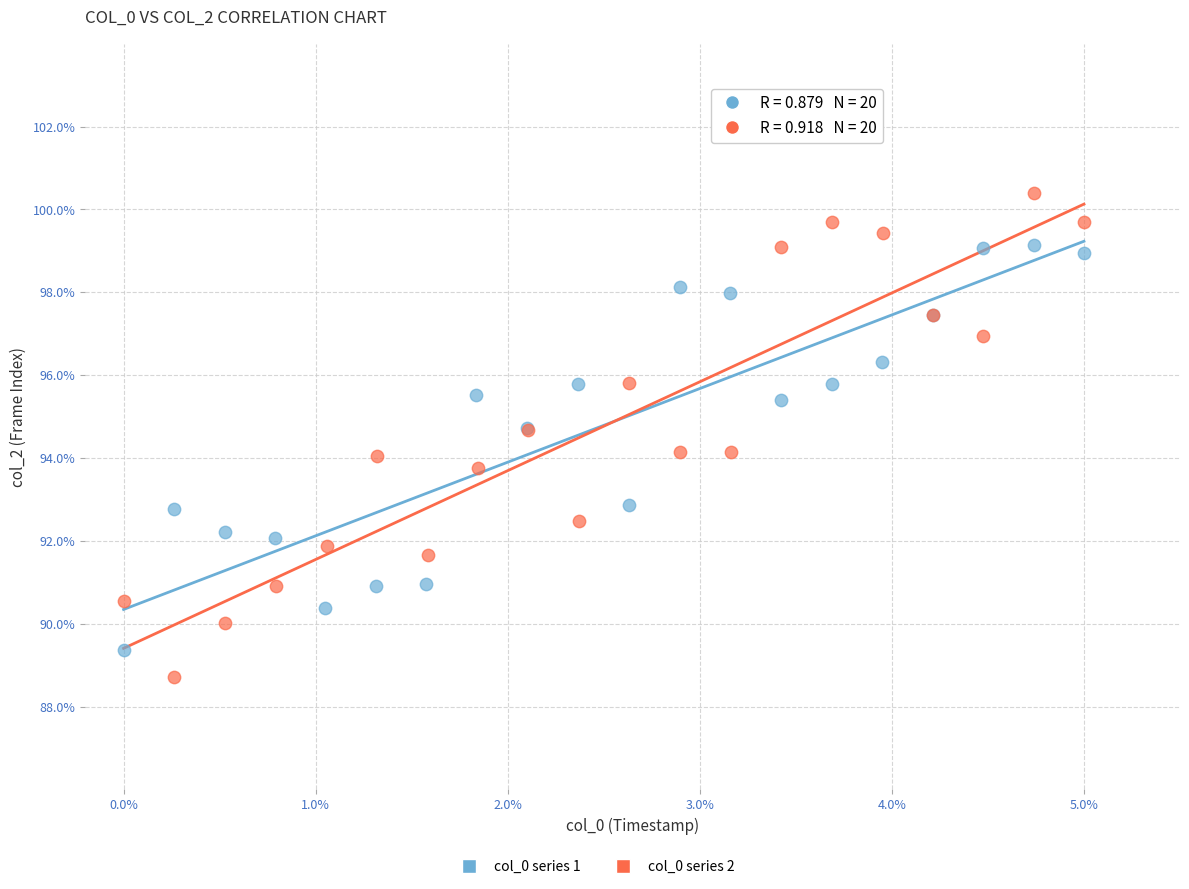

Which series contains the lowest Y value?

col_0 series 2